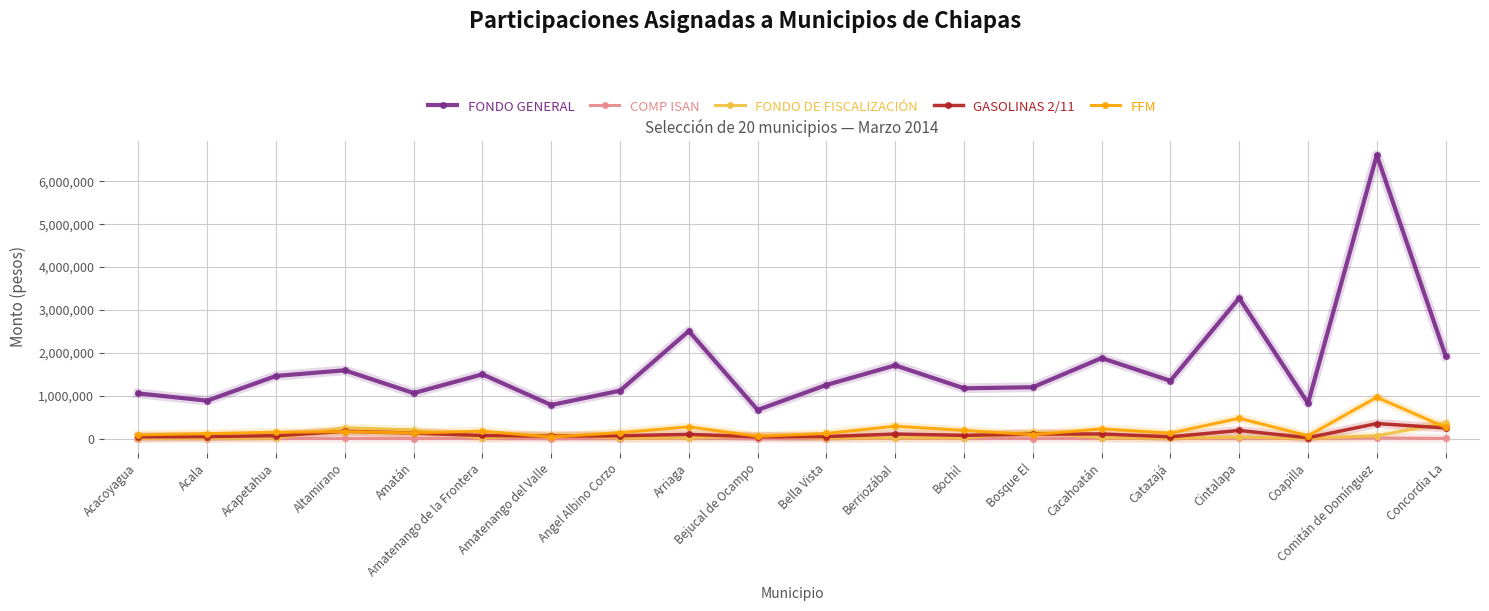

What is the value of the FFM point at the 16th from the left?

127646.3